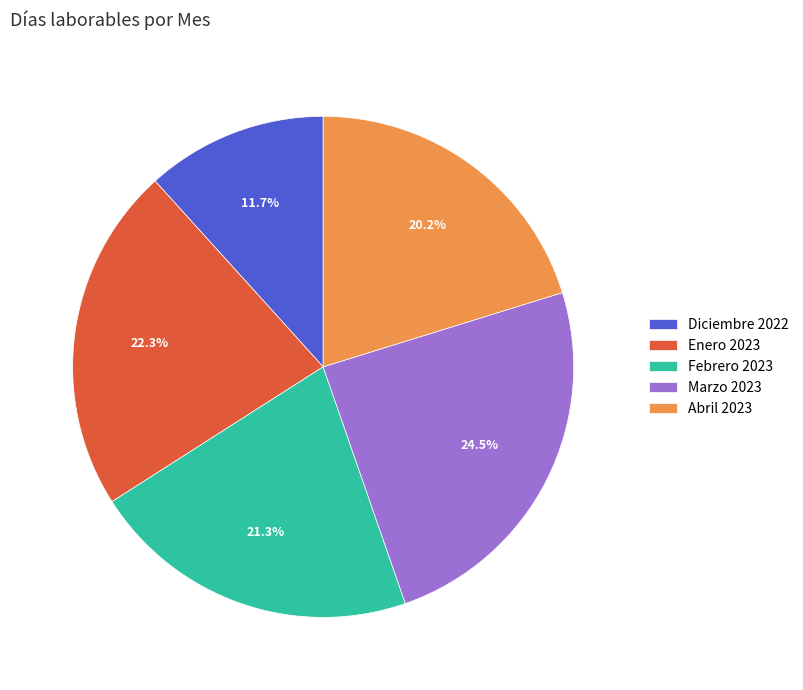

Is the sum of Febrero 2023 and Diciembre 2022 greater than half?

No